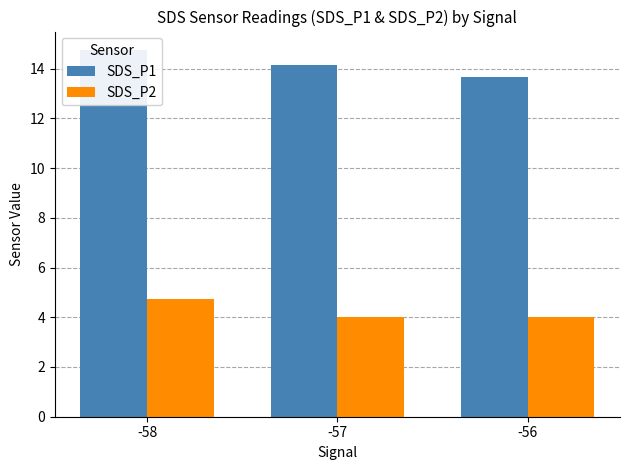

What is the value of the SDS_P1 bar at the 1st from the left?

14.8